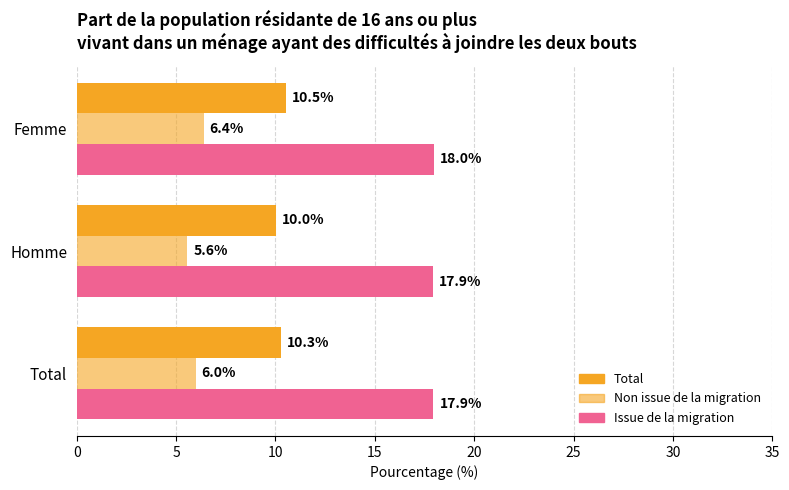

How many data points does each series have?

3